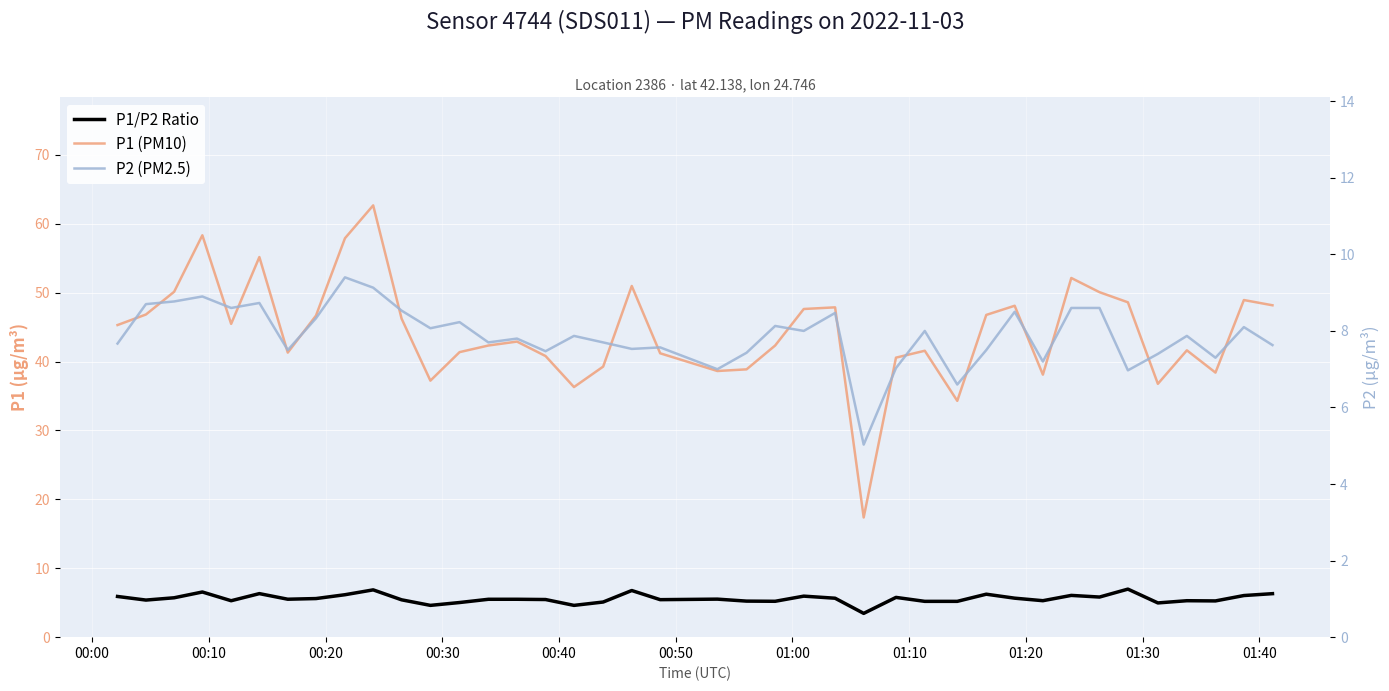

Reading left to right, transcribe all the data shown in this chart.

P1 (PM10): 45.3	46.8	50.1	58.3	45.5	55.2	41.3	46.7	57.9	62.7	46.2	37.2	41.4	42.3	42.9	40.8	36.3	39.3	51.0	41.2	38.6	38.9	42.3	47.6	47.9	17.4	40.6	41.6	34.3	46.8	48.1	38.1	52.1	50.1	48.6	36.8	41.6	38.4	48.9	48.2
P1/P2 Ratio: 5.9	5.4	5.7	6.6	5.3	6.3	5.5	5.6	6.2	6.9	5.4	4.6	5.0	5.5	5.5	5.5	4.6	5.1	6.8	5.4	5.5	5.2	5.2	6.0	5.7	3.5	5.8	5.2	5.2	6.2	5.7	5.3	6.1	5.8	7.0	5.0	5.3	5.3	6.0	6.3
P2 (PM2.5): 7.7	8.7	8.8	8.9	8.6	8.7	7.5	8.3	9.4	9.1	8.5	8.1	8.2	7.7	7.8	7.5	7.9	7.7	7.5	7.6	7.0	7.4	8.1	8.0	8.5	5.0	7.0	8.0	6.6	7.5	8.5	7.2	8.6	8.6	7.0	7.4	7.9	7.3	8.1	7.6